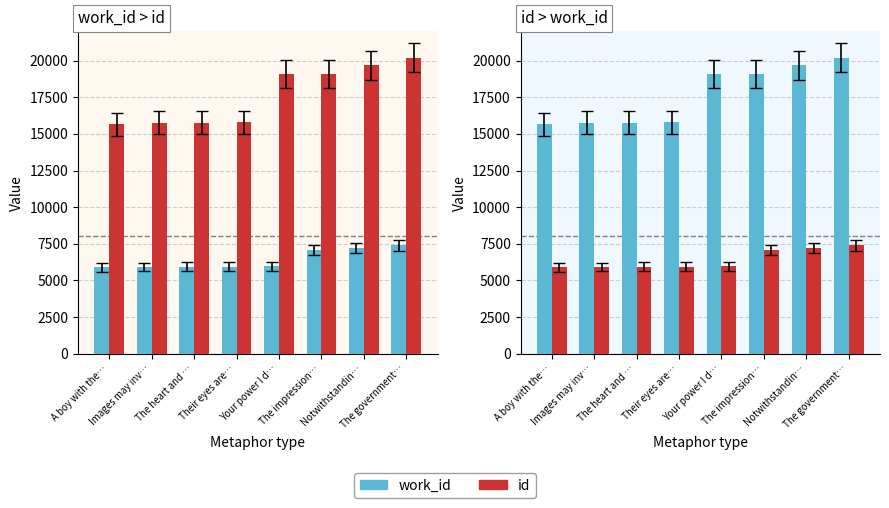

What is the difference between the work_id values at Their eyes are… and The government…?

1447